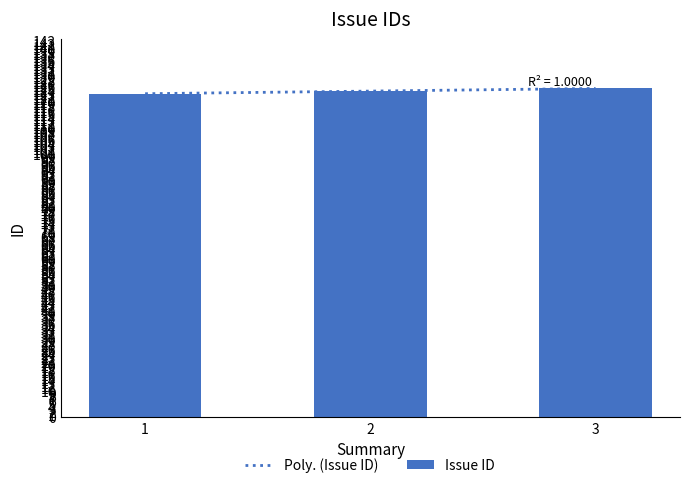

The value of Issue ID at 1 is 176. True or false?

False